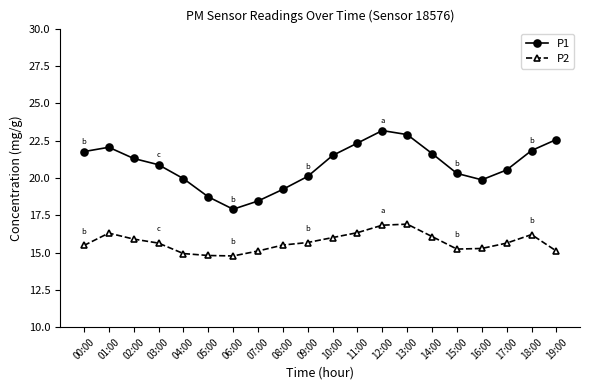

What is the approximate value of P2 at 04:00?

14.9